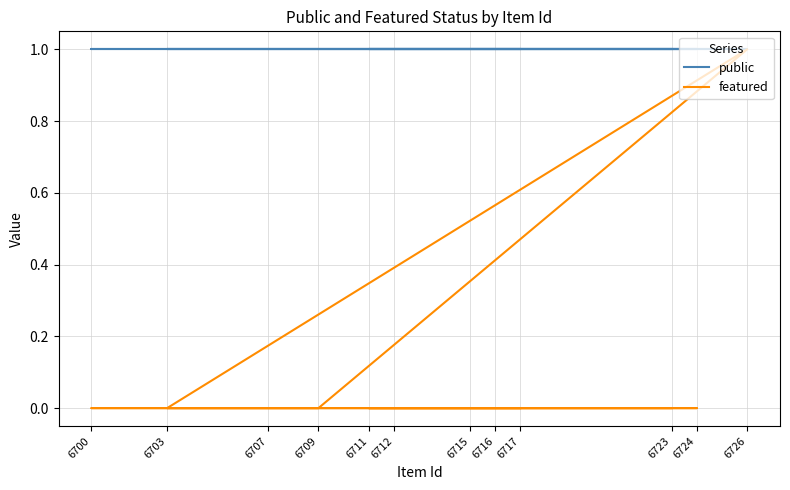

List the series in order of their peak value, highest first.

public, featured